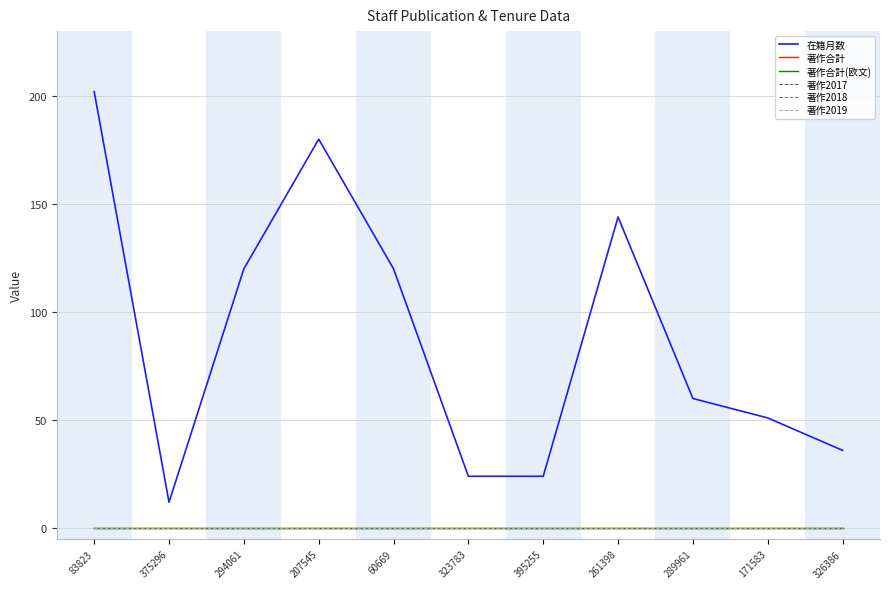

Does the chart display data point markers on the line(s)?

No